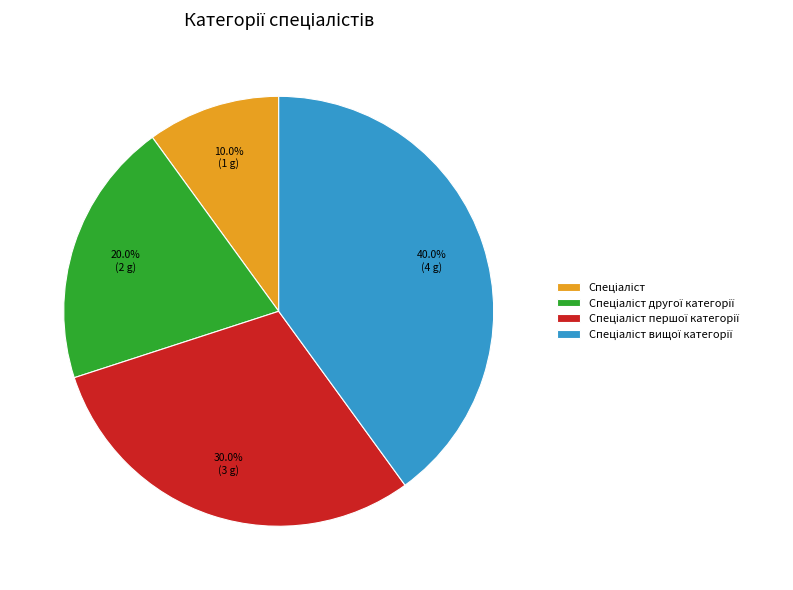

Is there any slice that represents more than half of the pie?

No